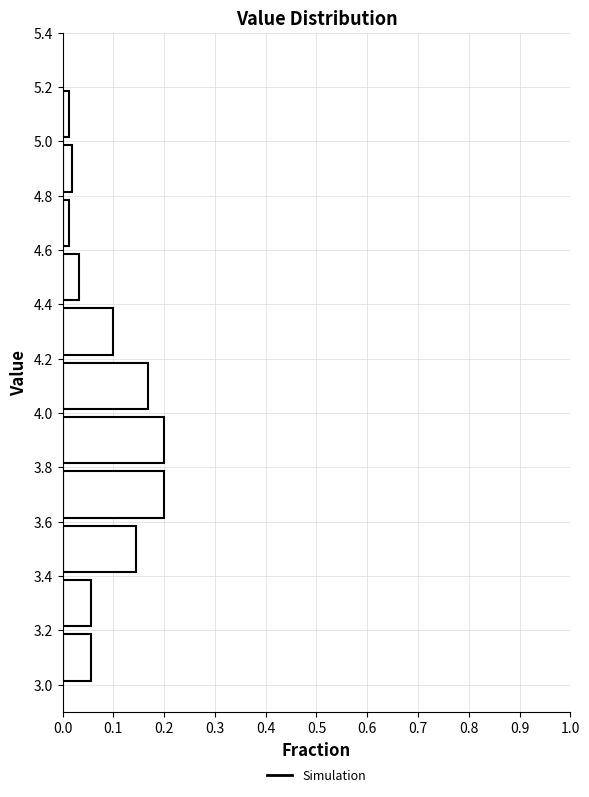

Reading bottom to top, list every bar in this chart as the range it spans on the y-axis followed by its length. The values are not printed on the chart, so give them approximately, as read against the axis.

3.0 to 3.2: 0.06
3.2 to 3.4: 0.06
3.4 to 3.6: 0.14
3.6 to 3.8: 0.20
3.8 to 4.0: 0.20
4.0 to 4.2: 0.17
4.2 to 4.4: 0.10
4.4 to 4.6: 0.03
4.6 to 4.8: 0.01
4.8 to 5.0: 0.02
5.0 to 5.2: 0.01